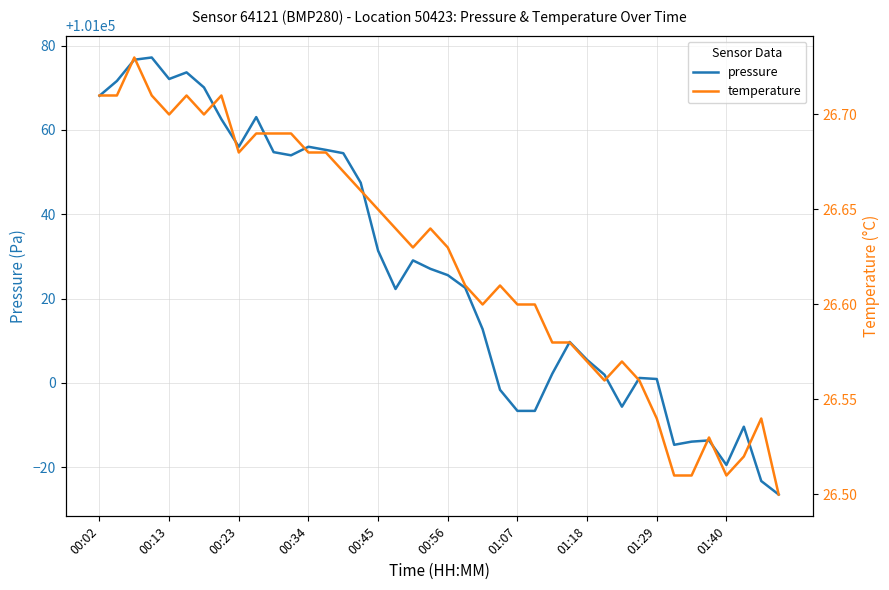

List the series in order of their peak value, highest first.

pressure, temperature